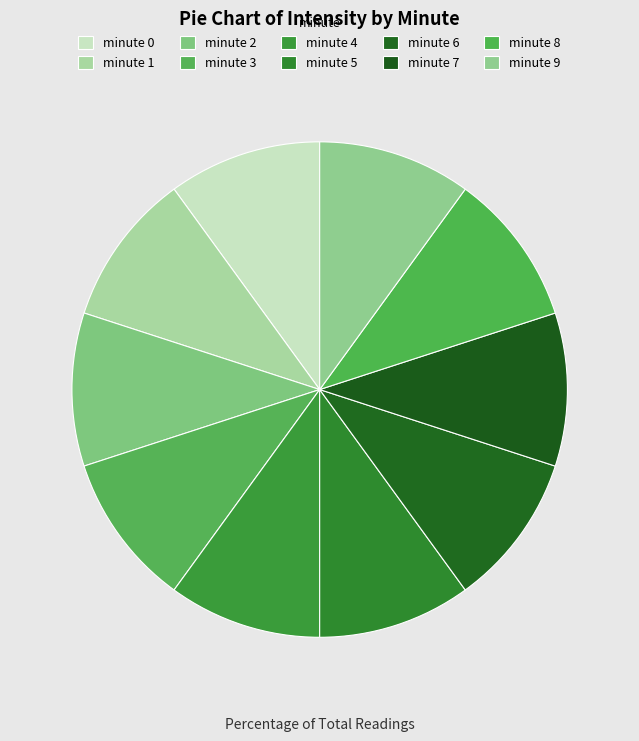

True or false: minute 5 accounts for 3% of the total.

False